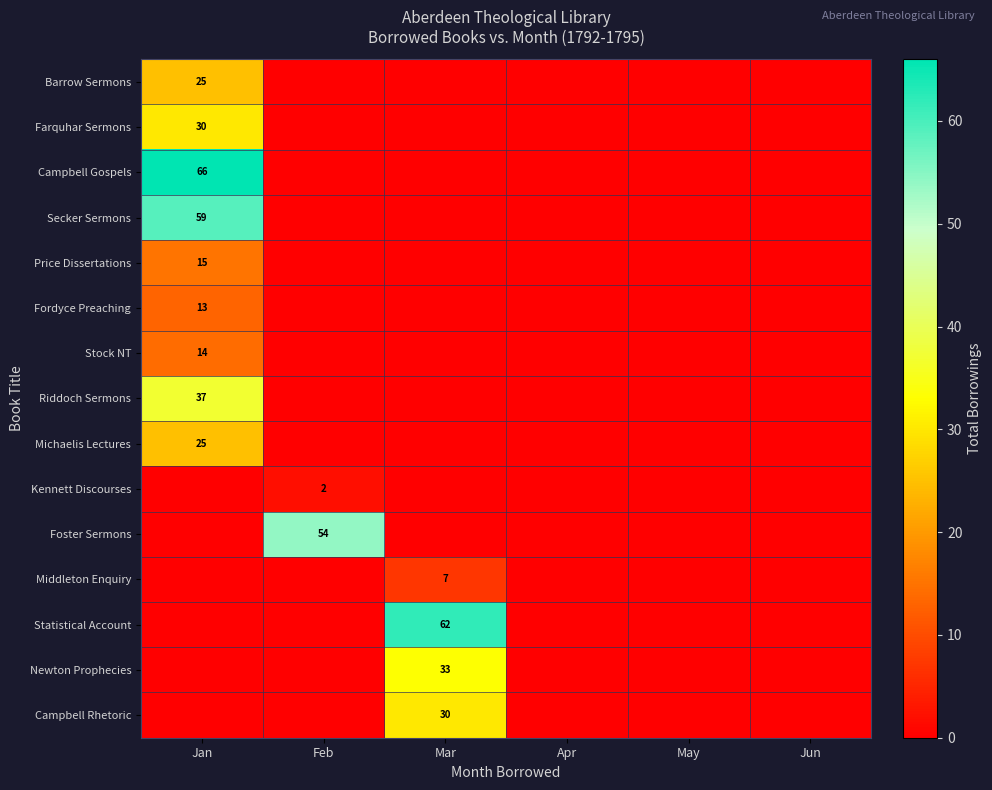

True or false: Newton Prophecies has a value of 33 at Mar.

True